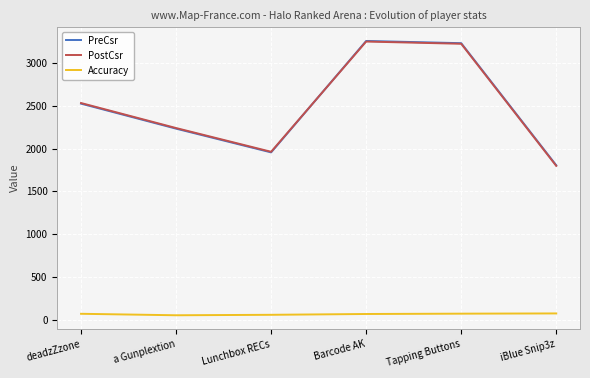

Does the chart display data point markers on the line(s)?

No